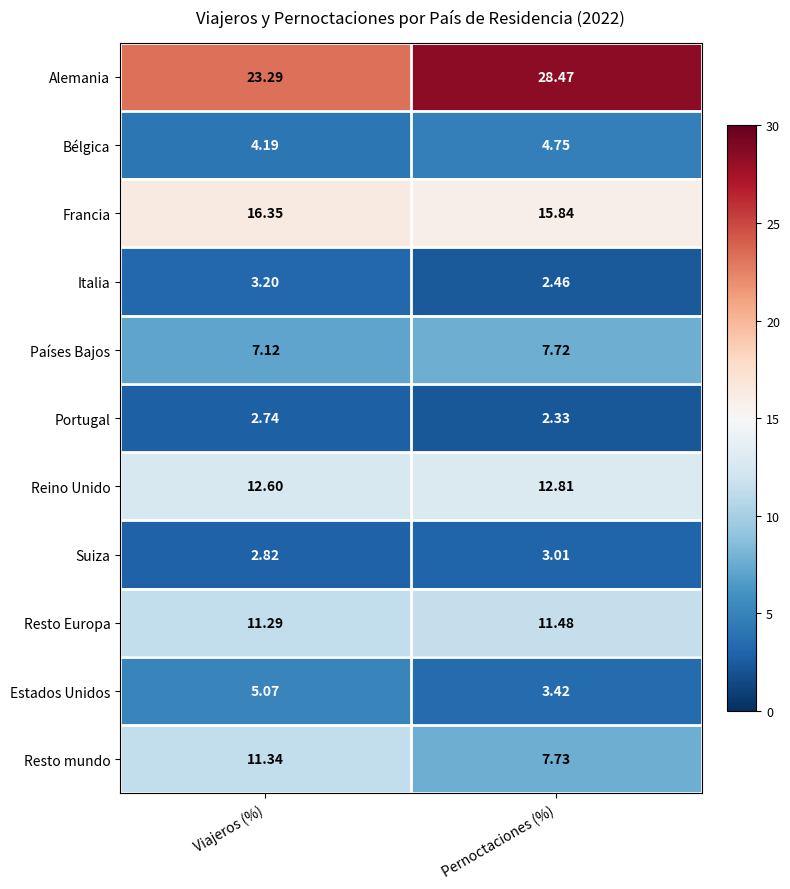

At which category is the sum across all series the highest?

Pernoctaciones (%)